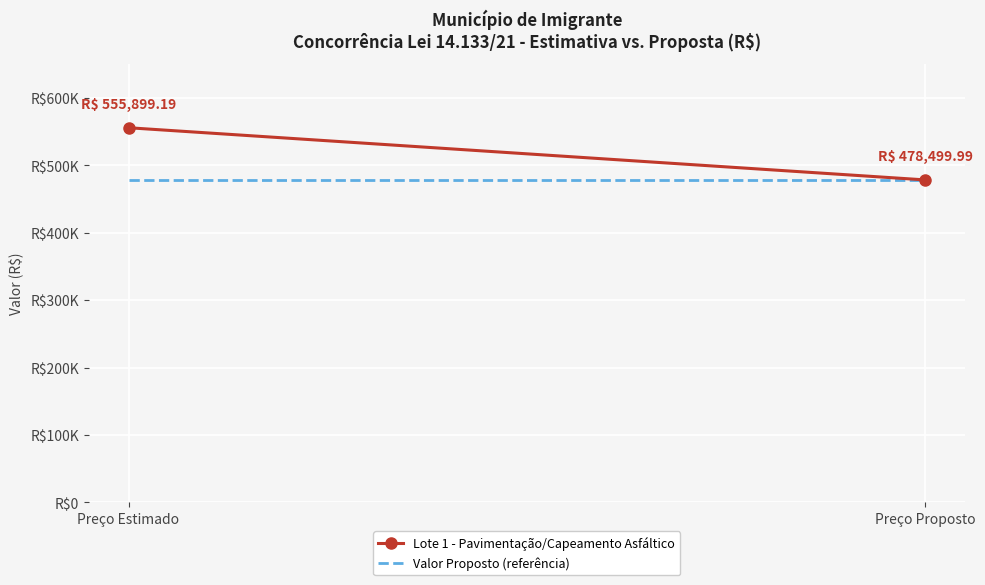

Rank the categories by Valor Proposto (referência) value from highest to lowest.

Preço Estimado, Preço Proposto